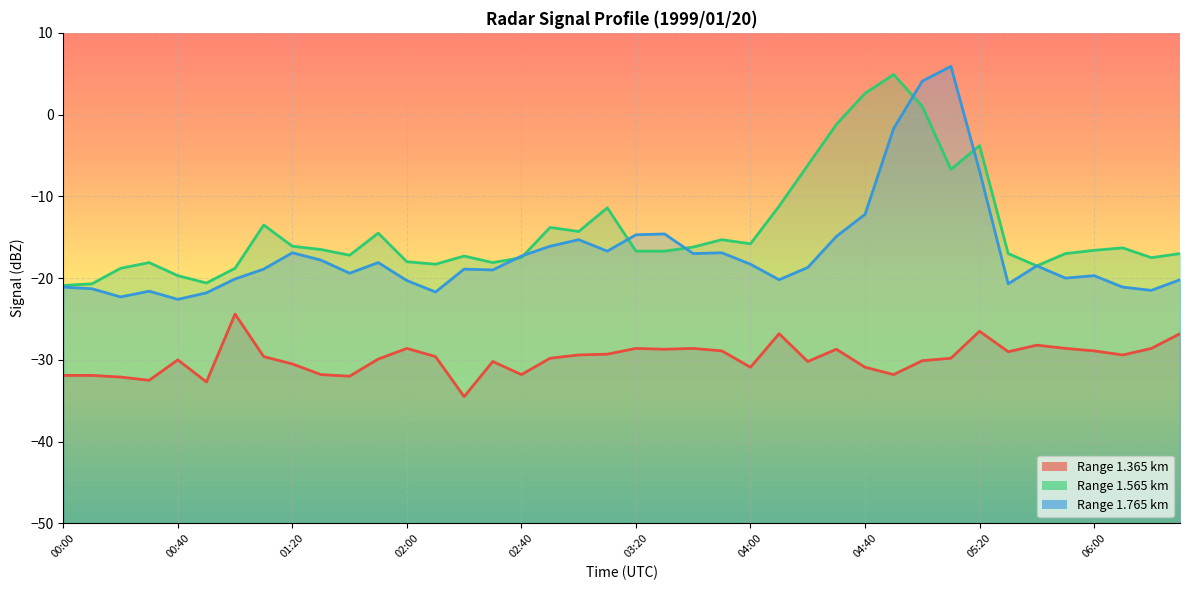

Where does the 1.565 series first go above -16?

01:10